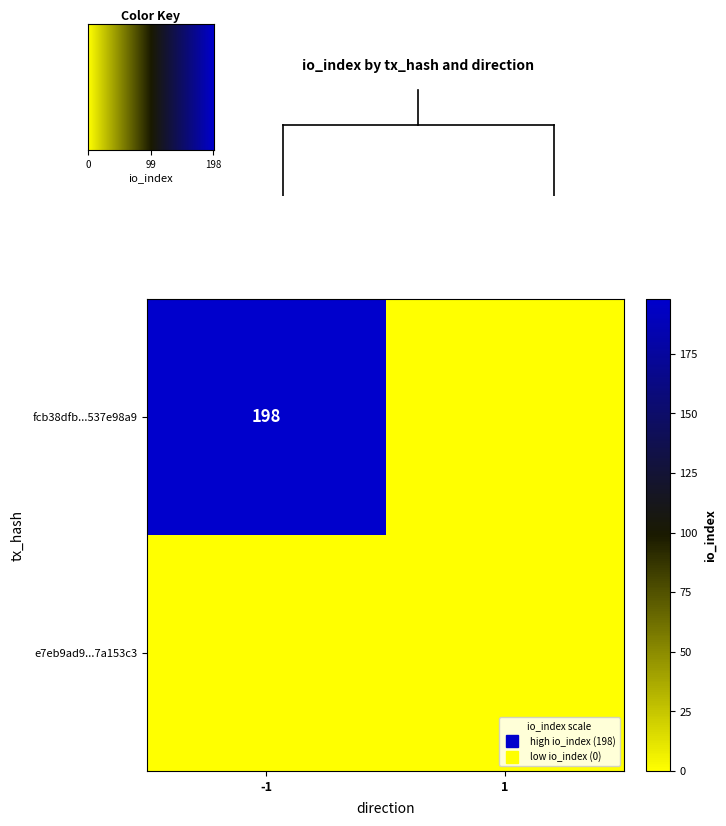

Which series has the largest range (max minus min)?

fcb38dfb...537e98a9